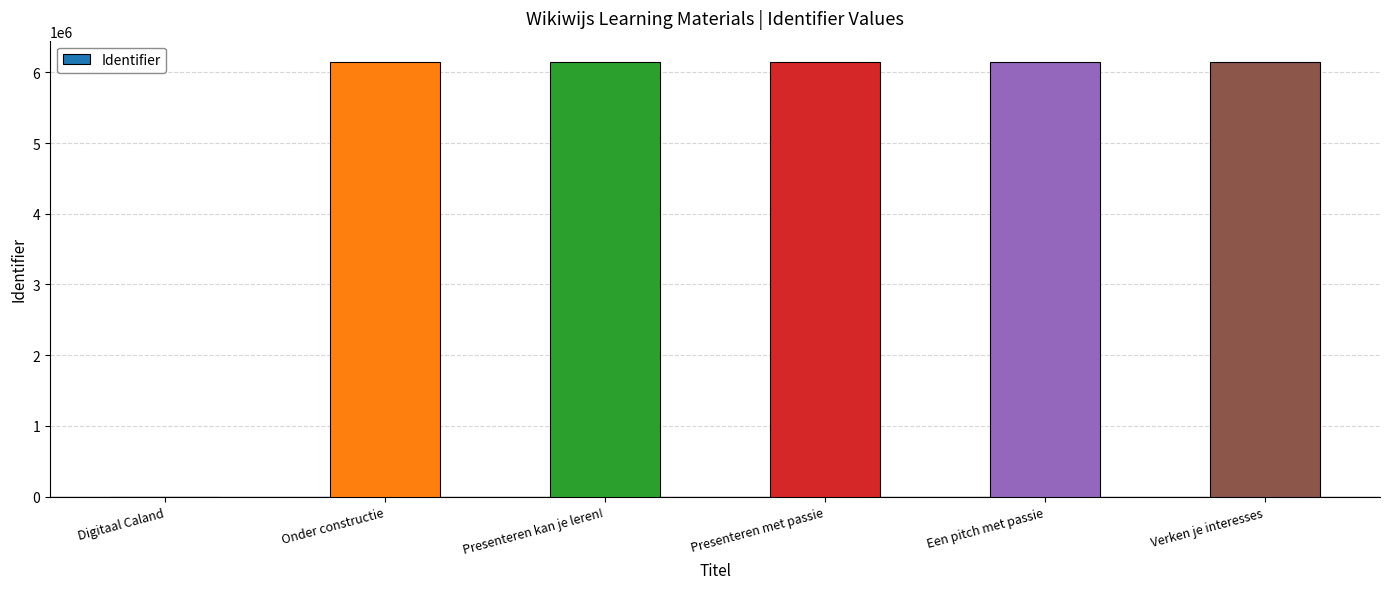

What is the ratio of the value at Onder constructie to the value at Presenteren met passie?

1.0